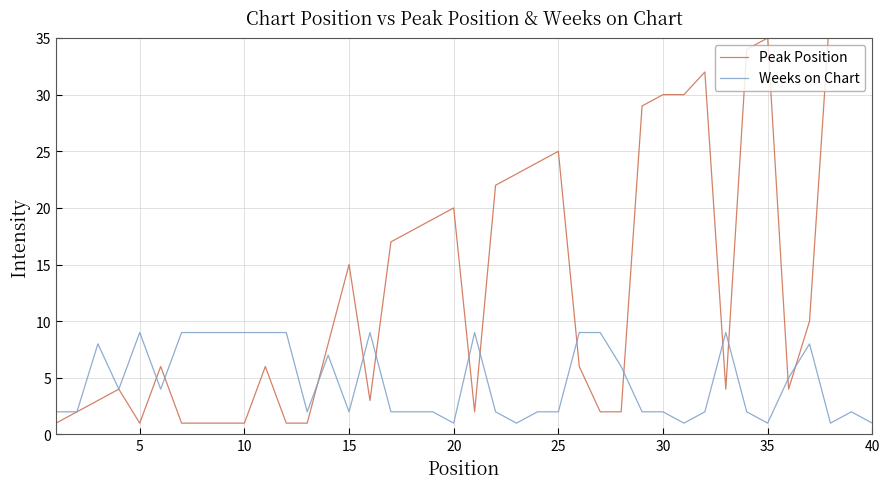

True or false: Weeks on Chart has more than 0 interior local peaks.

True